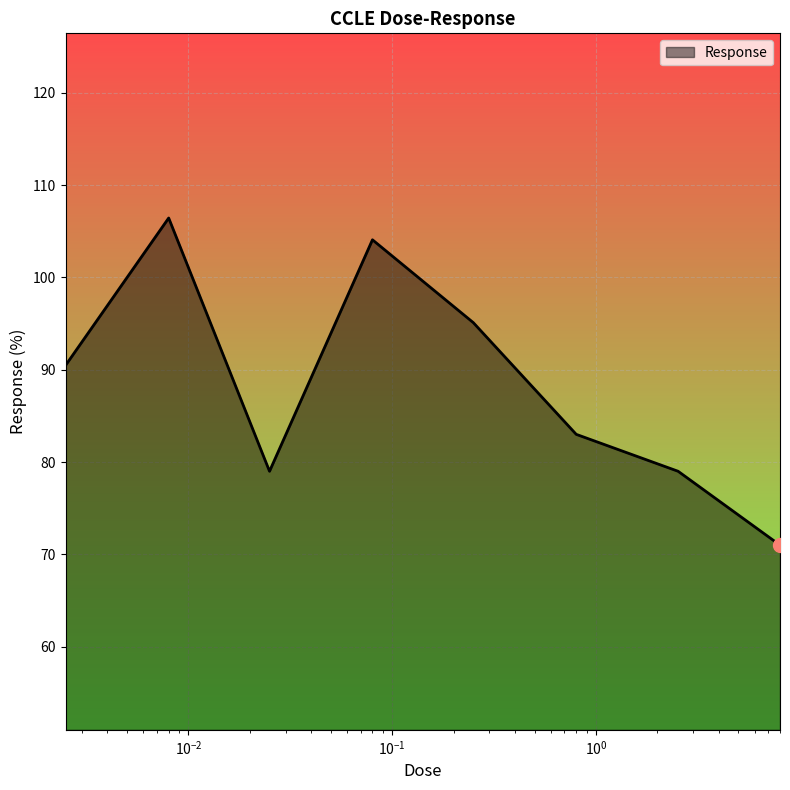

Does the chart display data point markers on the line(s)?

No